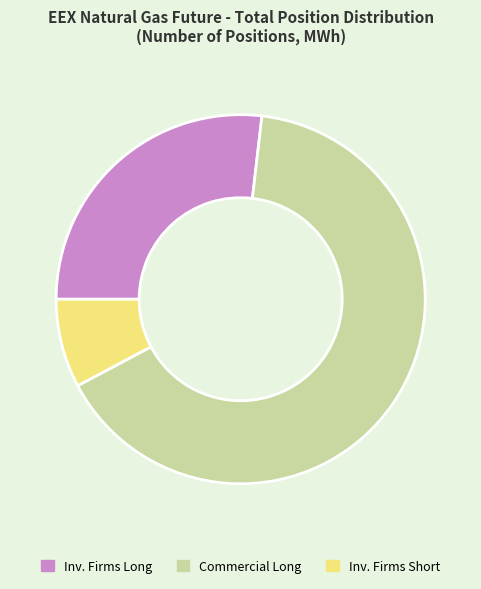

Count the number of slices in the pie.

3